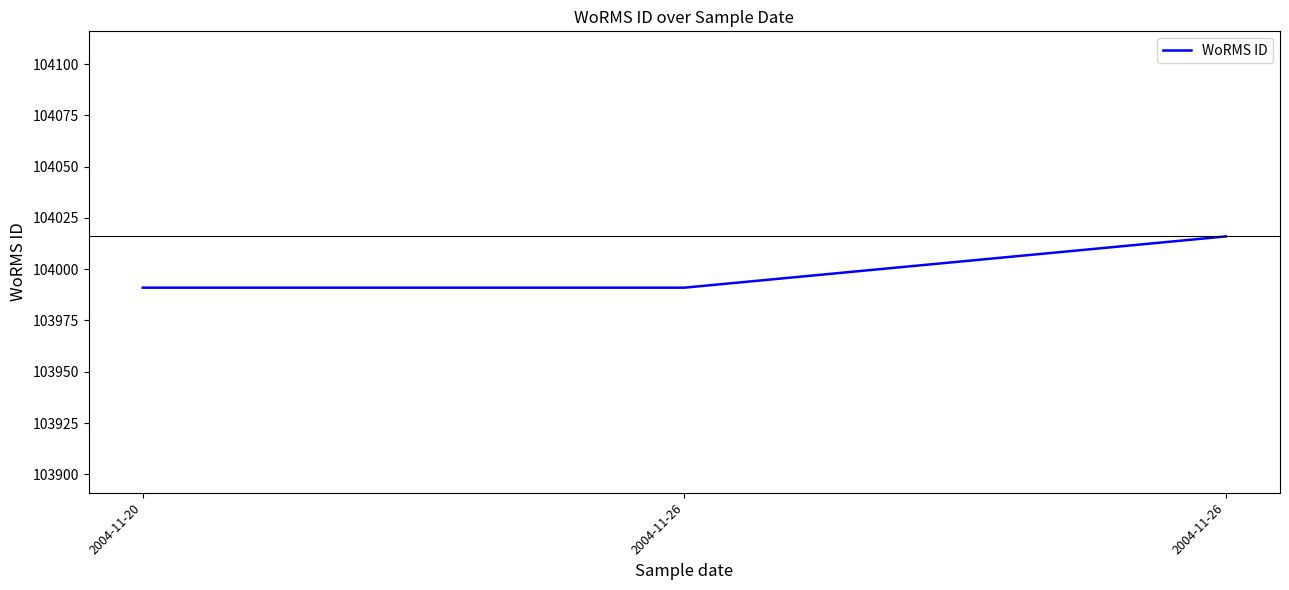

Does the chart have visible grid lines?

No